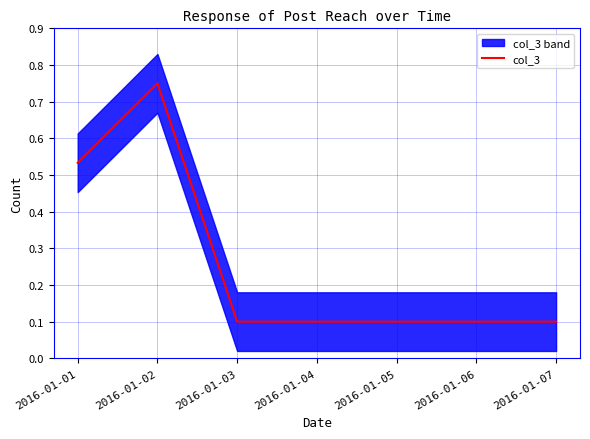

What is the average value?

0.3